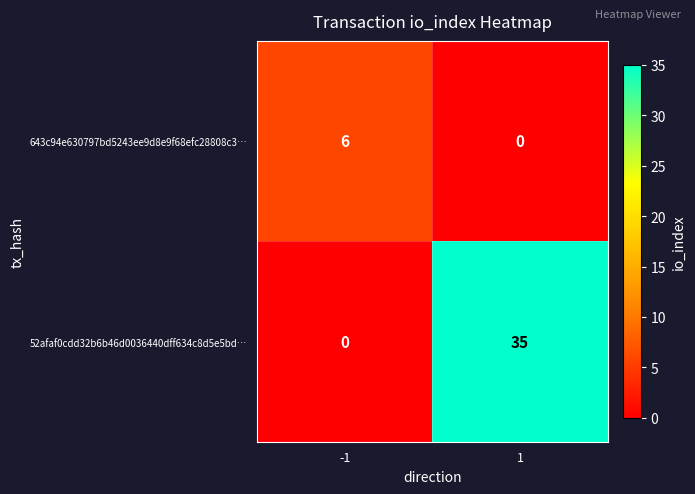

Which series has the largest range (max minus min)?

52afaf0cdd32b6b46d0036440dff634c8d5e5bd…